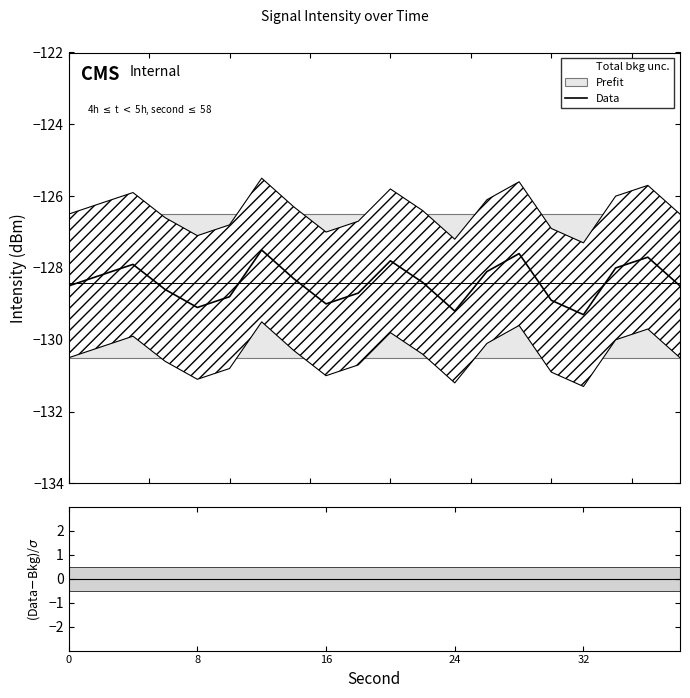

What is the maximum value shown in the chart?

-127.5